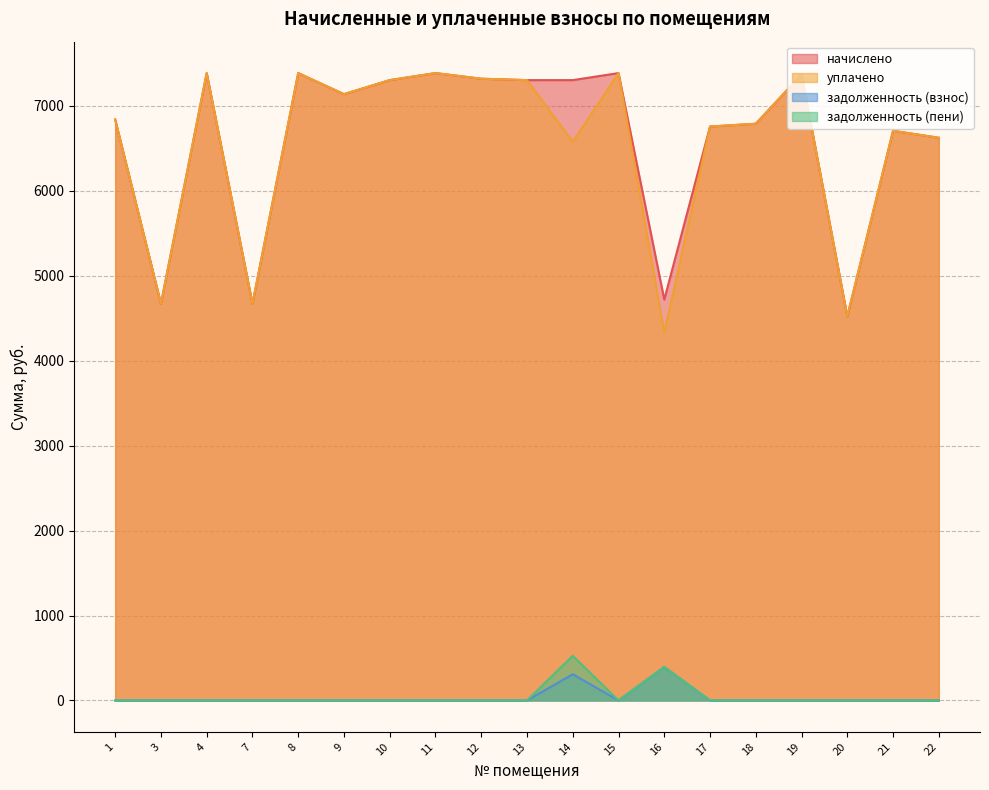

True or false: уплачено and начислено intersect in this chart.

False